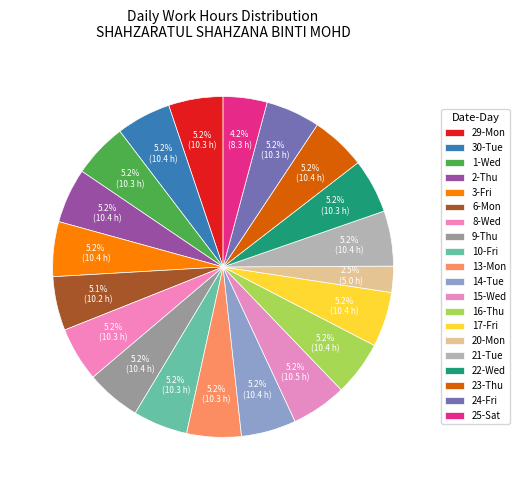

Which has a higher value, 9-Thu or 25-Sat?

9-Thu